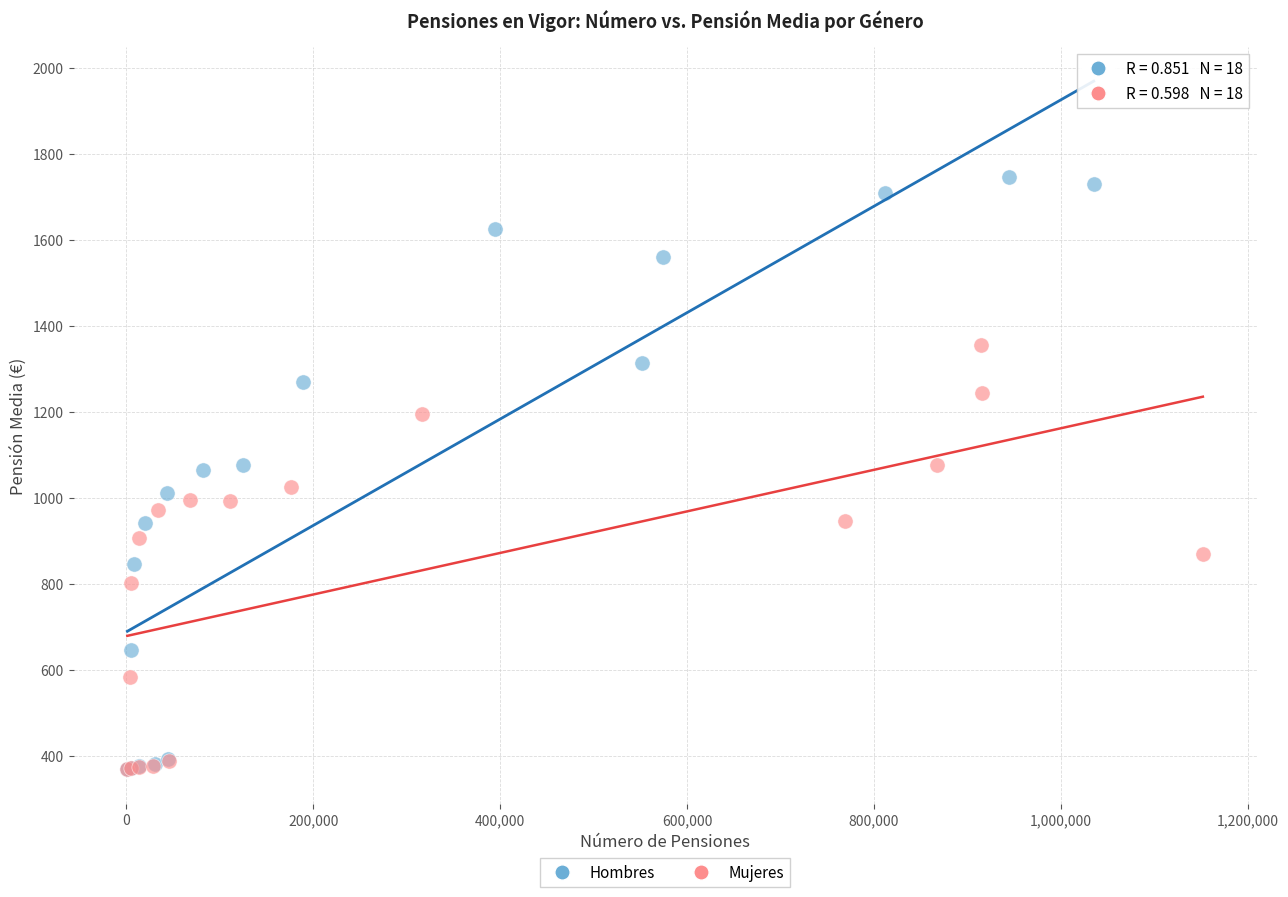

Which series has the largest Y range (max minus min)?

Hombres